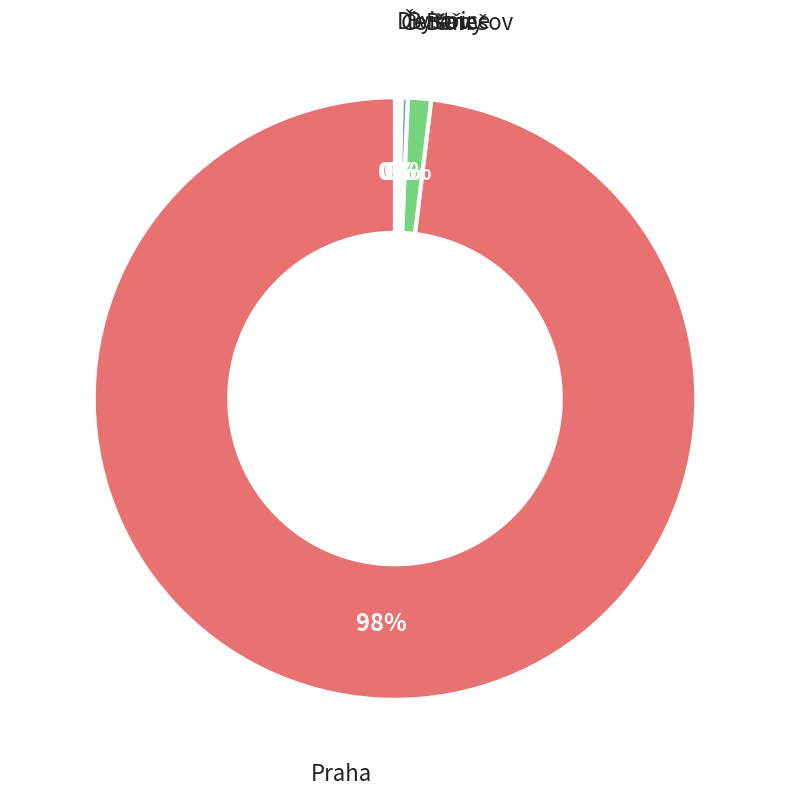

Is there any slice that represents more than half of the pie?

Yes